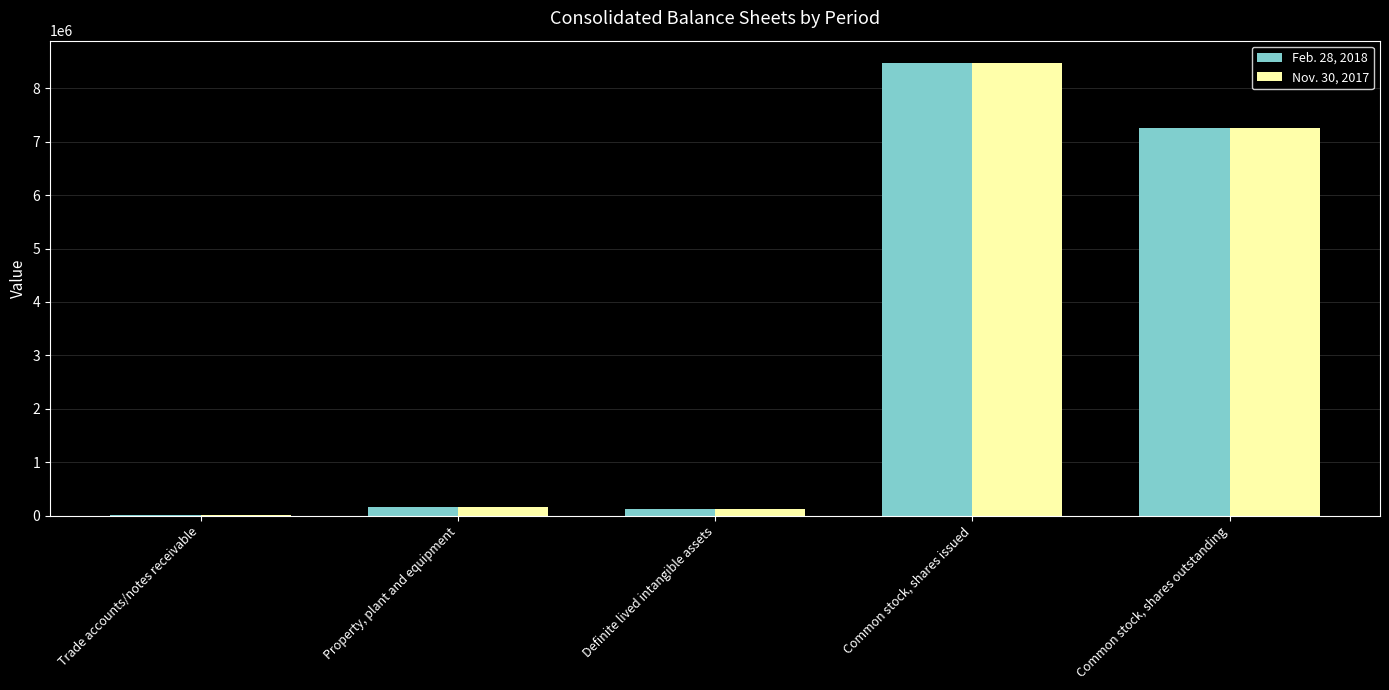

True or false: Nov. 30, 2017 has a value of 154762 at Property, plant and equipment.

True